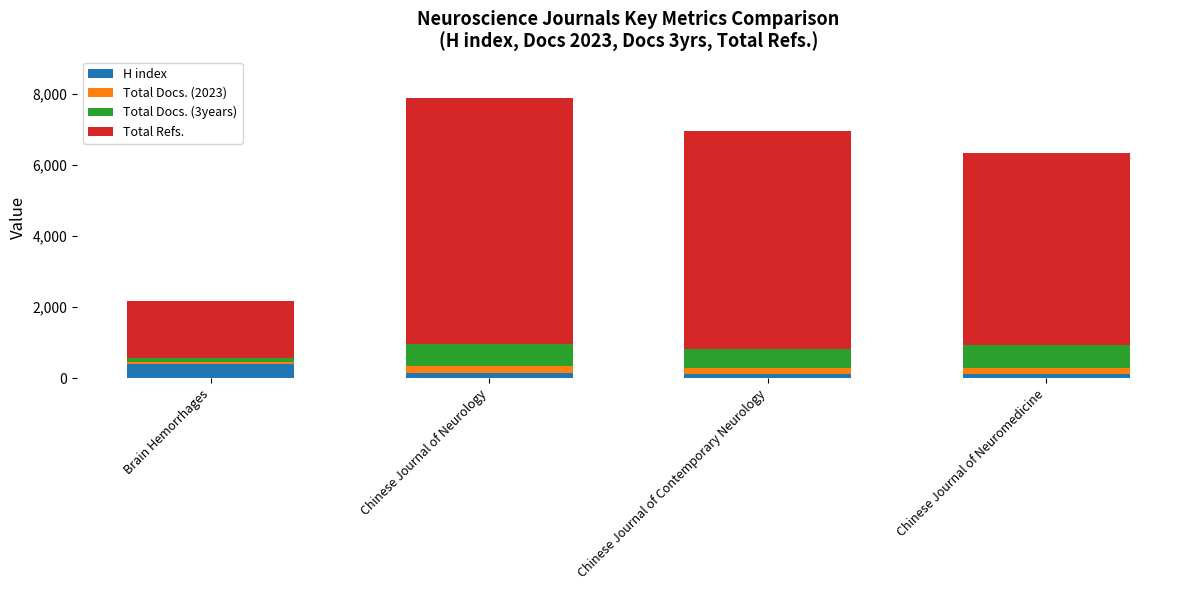

Which category has the highest value in the H index series?

Brain Hemorrhages